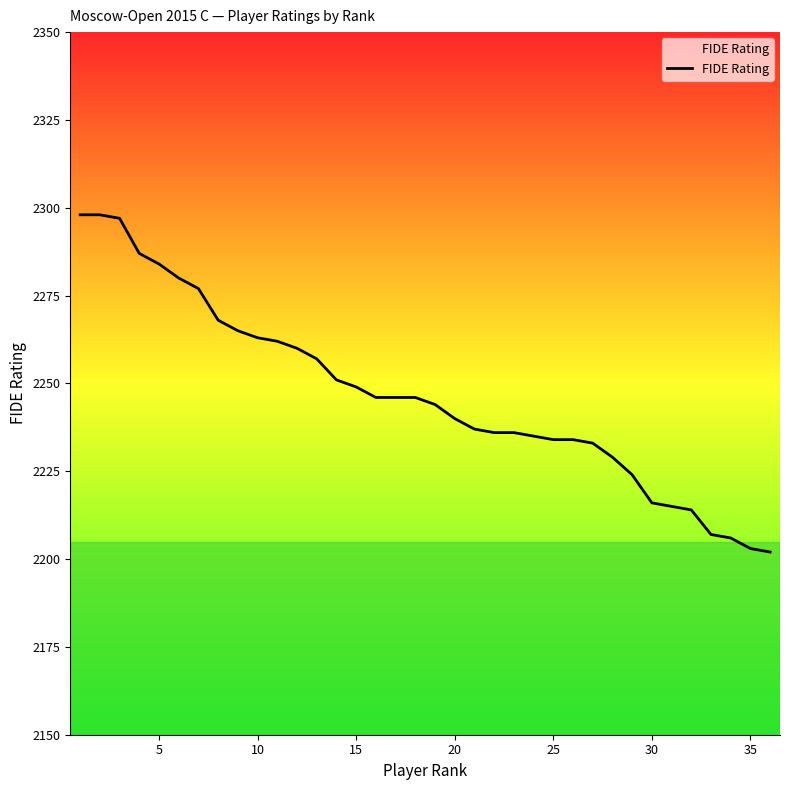

What is the difference between the maximum and minimum values?

96